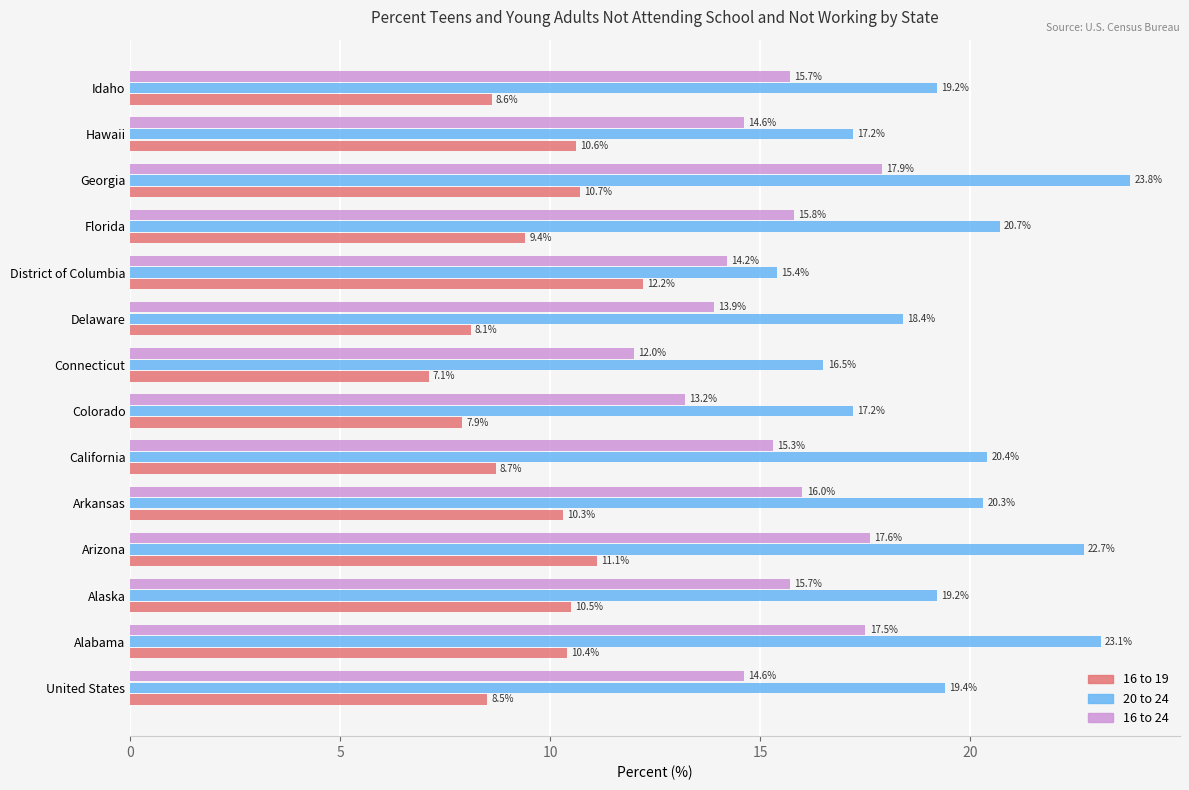

The 16 to 24 series shows 7.0 at Arkansas. True or false?

False